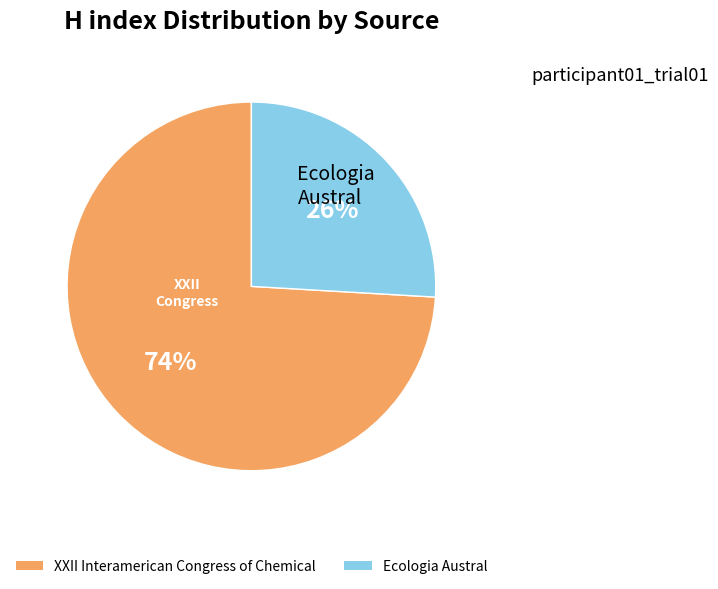

Does any single category account for the majority?

Yes